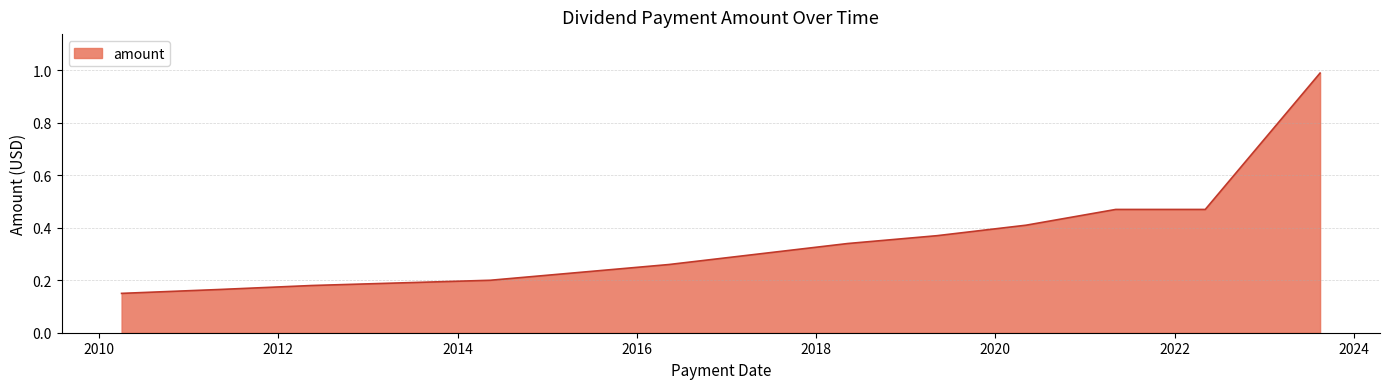

What is the difference between the maximum and minimum values?

0.8